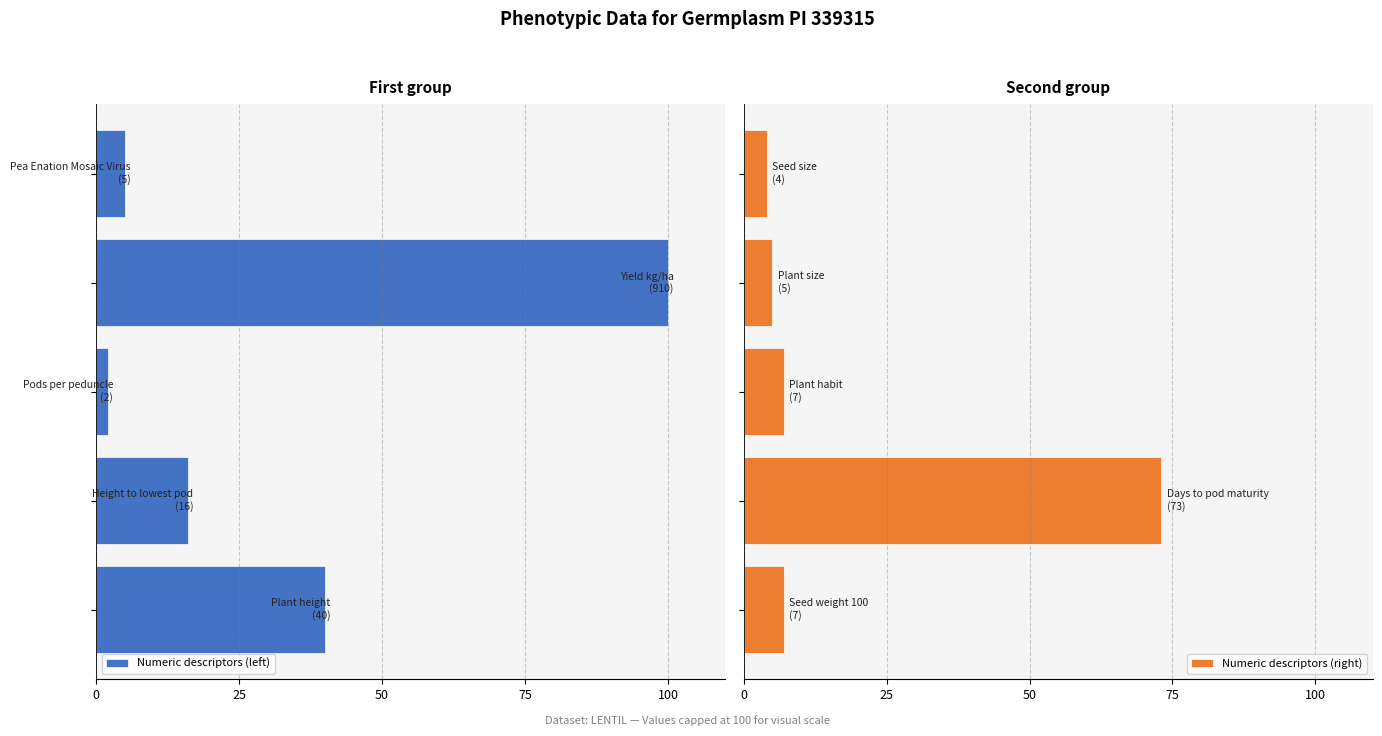

What is the highest value of the Numeric descriptors (right) series?

73